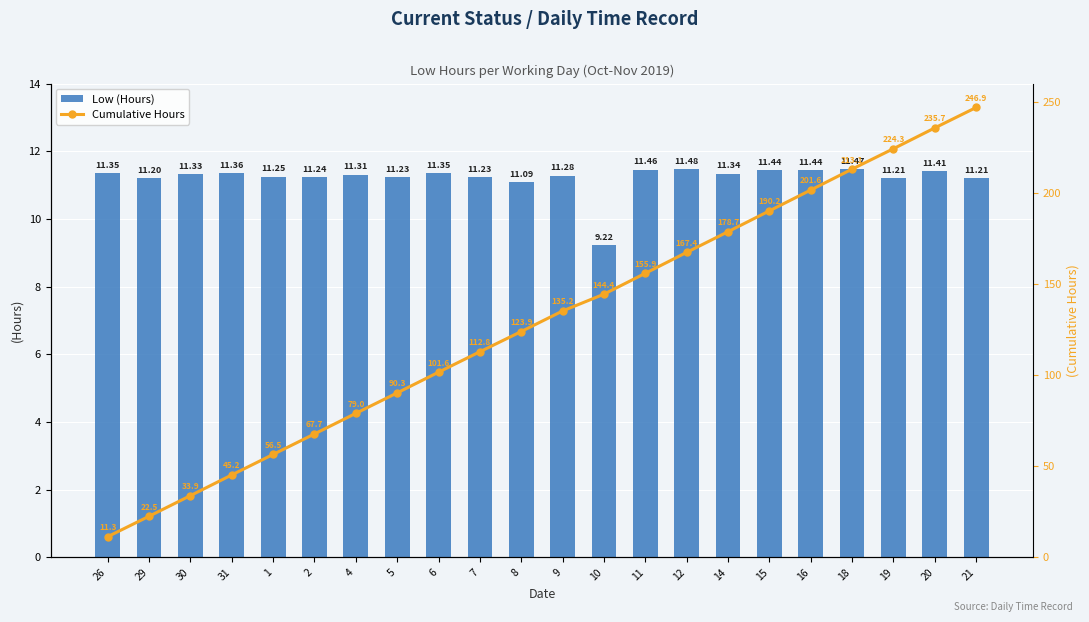

Reading left to right, list all the values displayed in this chart.

Low (Hours): 26=11.3	29=11.2	30=11.3	31=11.4	1=11.2	2=11.2	4=11.3	5=11.2	6=11.3	7=11.2	8=11.1	9=11.3	10=9.2	11=11.5	12=11.5	14=11.3	15=11.4	16=11.4	18=11.5	19=11.2	20=11.4	21=11.2
Cumulative Hours: 26=11.3	29=22.5	30=33.9	31=45.2	1=56.5	2=67.7	4=79.0	5=90.3	6=101.6	7=112.8	8=123.9	9=135.2	10=144.4	11=155.9	12=167.4	14=178.7	15=190.2	16=201.6	18=213.1	19=224.3	20=235.7	21=246.9